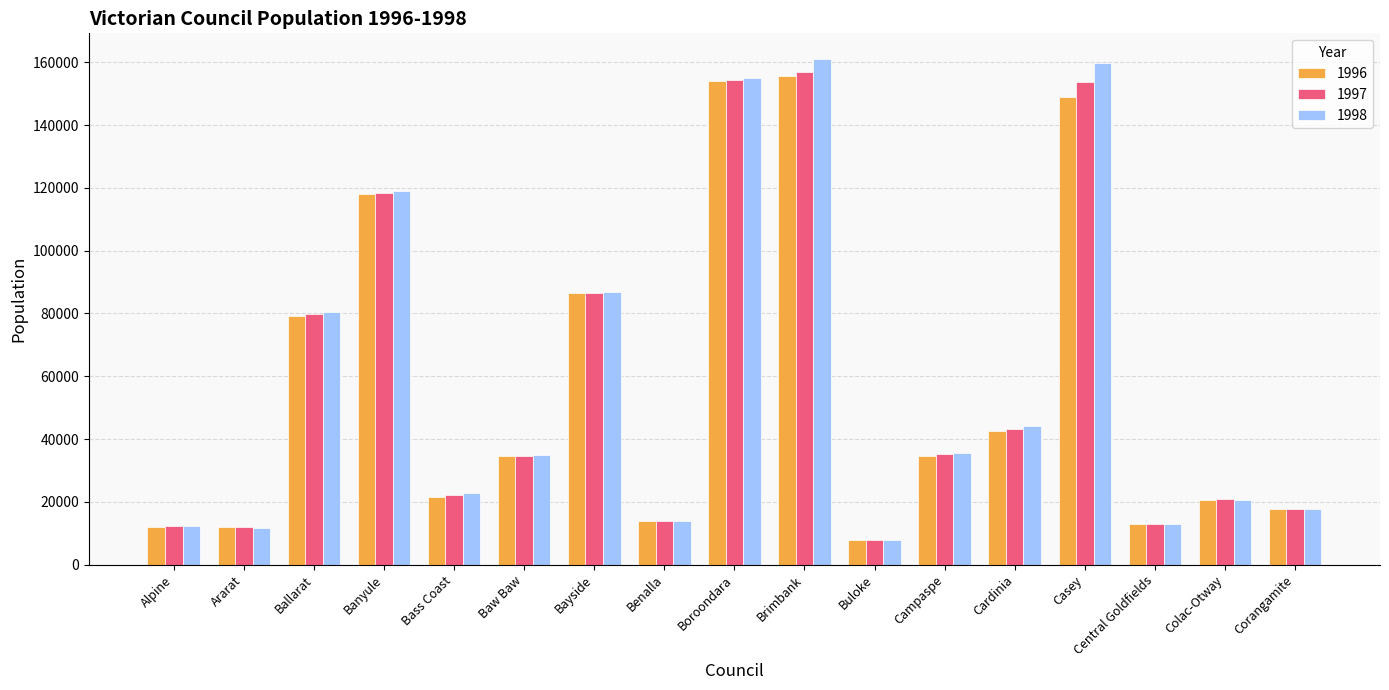

What is the value of the 1997 bar at the 8th from the left?

13969